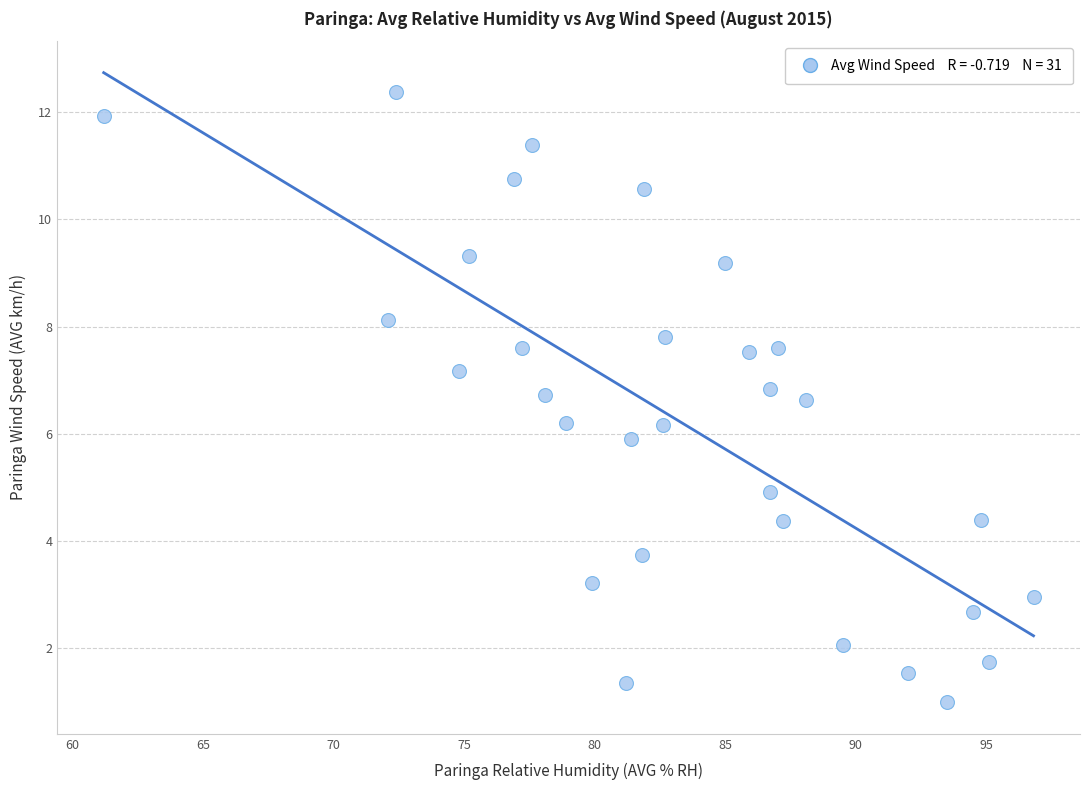

What is the range of X values (max minus min)?

35.6